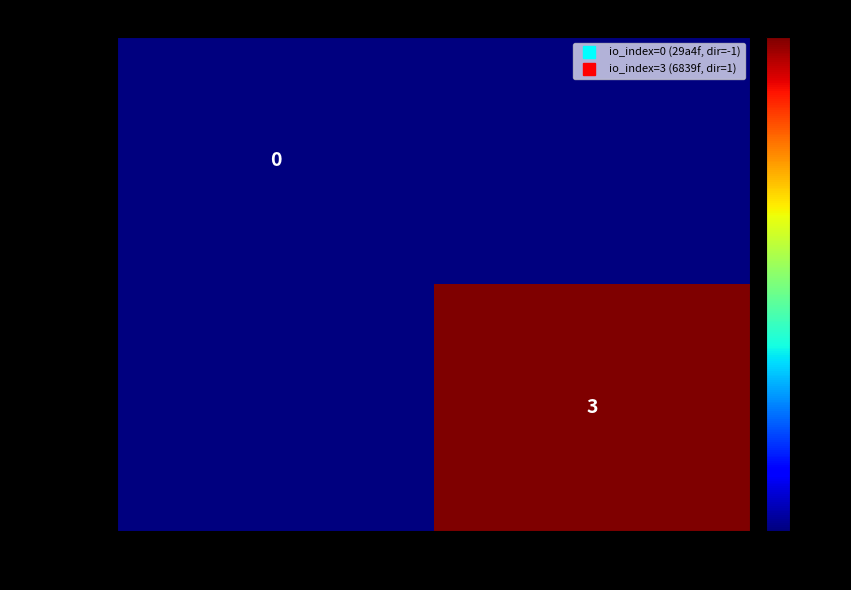

The value of 29a4f6af4a... at 1 is 0. True or false?

True